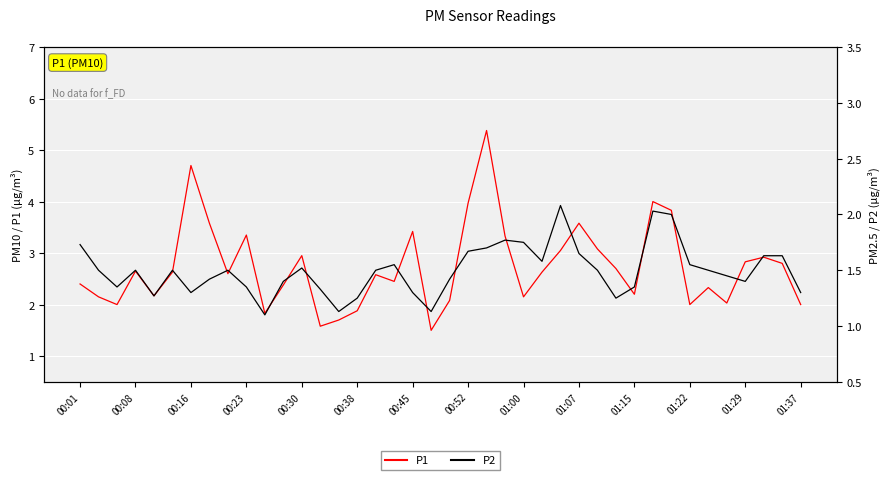

True or false: P1 has more than 1 interior local peaks.

True